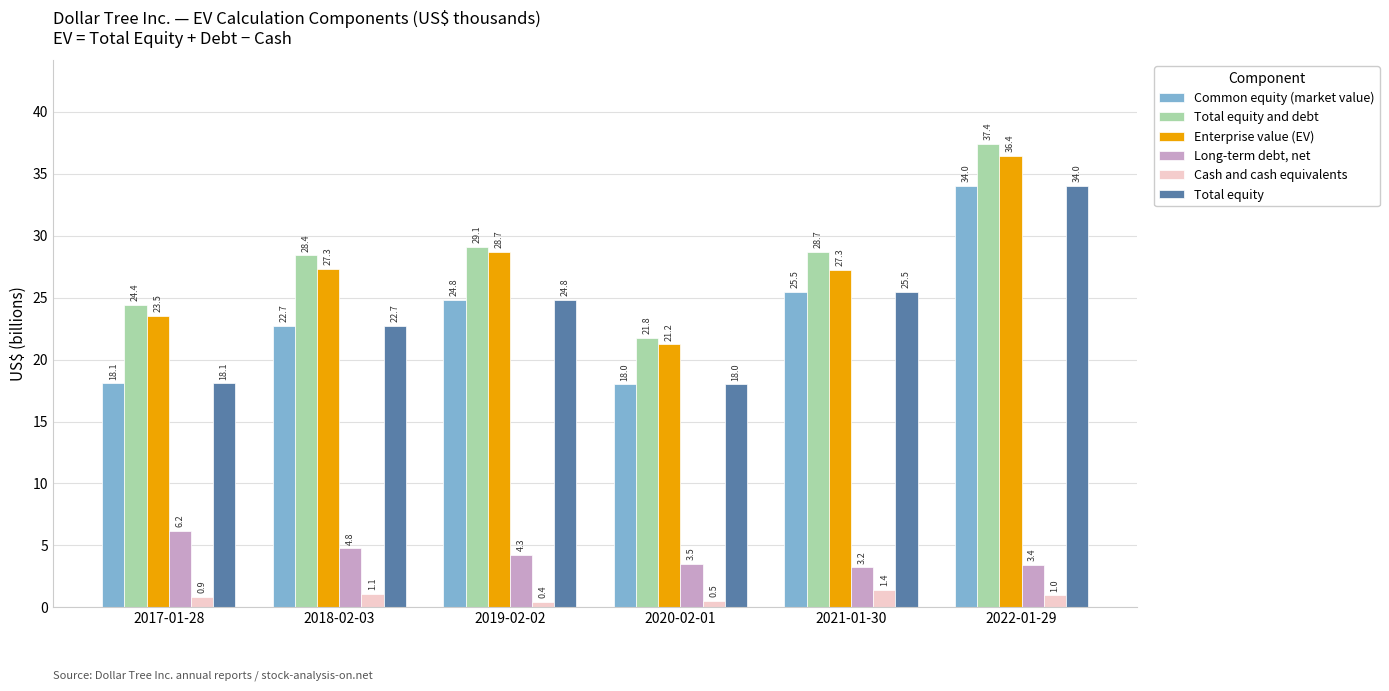

What are all the series names shown in the legend?

Common equity (market value), Total equity and debt, Enterprise value (EV), Long-term debt, net, Cash and cash equivalents, Total equity